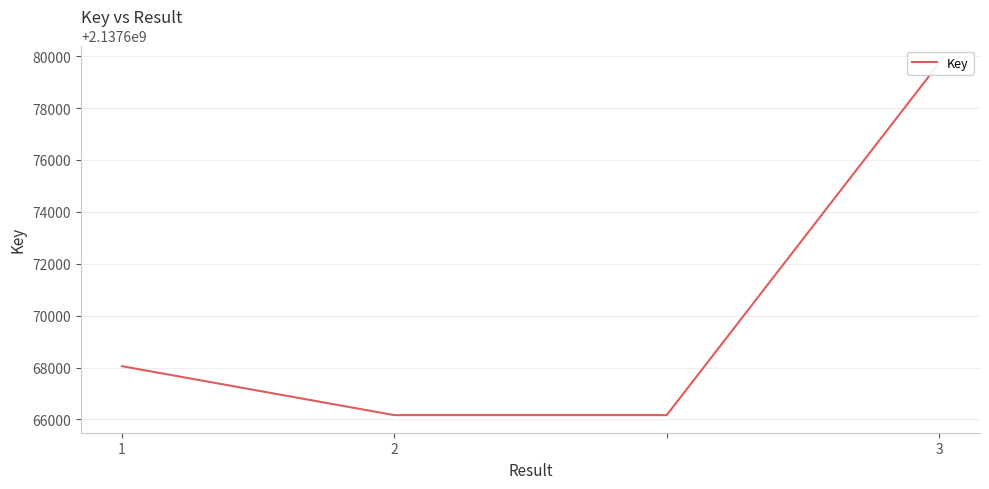

What is the greatest value displayed?

2137679733